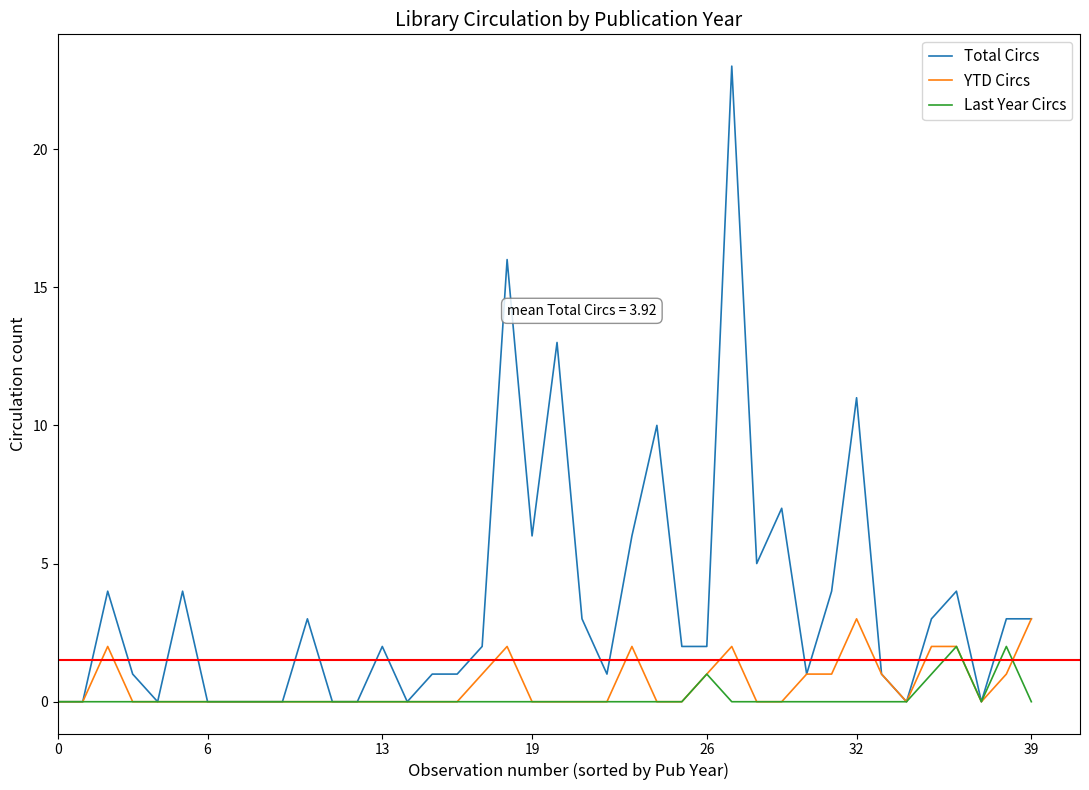

What is the difference between the second highest and minimum values in the Total Circs series?

16